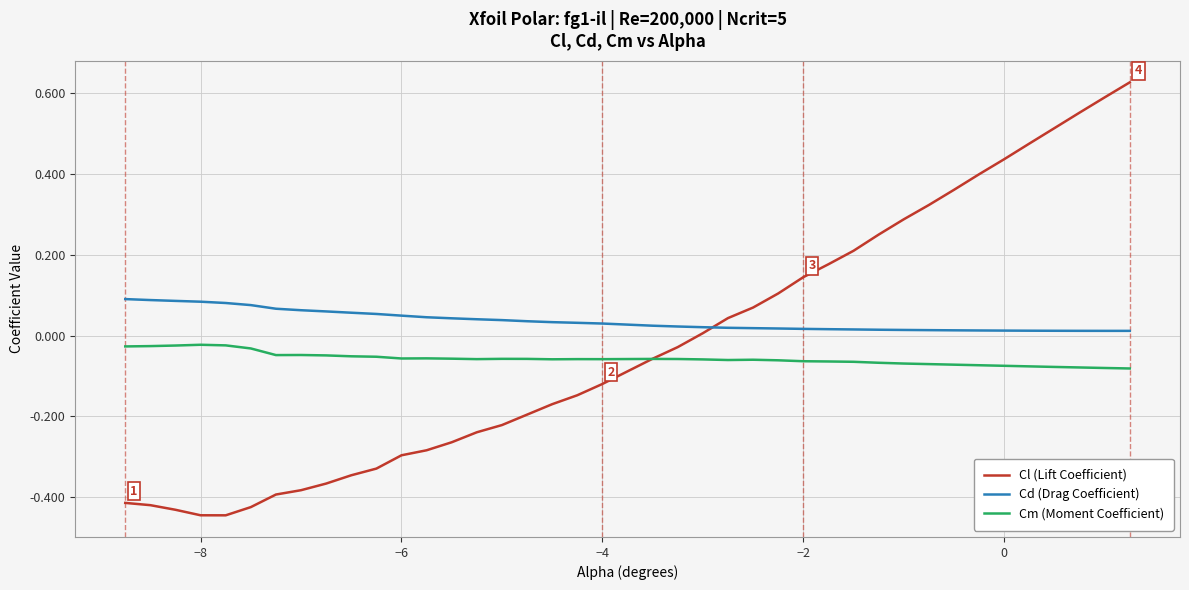

After their last crossing, which series has the higher values: Cm (Moment Coefficient) or Cl (Lift Coefficient)?

Cl (Lift Coefficient)